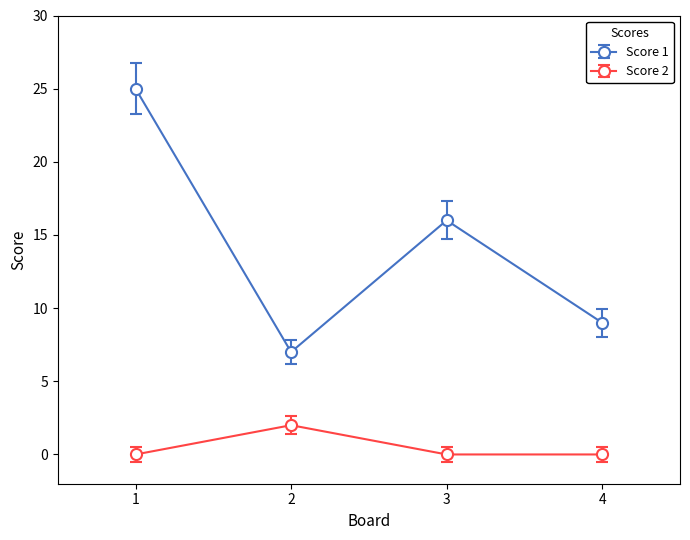

Which series has the largest range (max minus min)?

Score 1